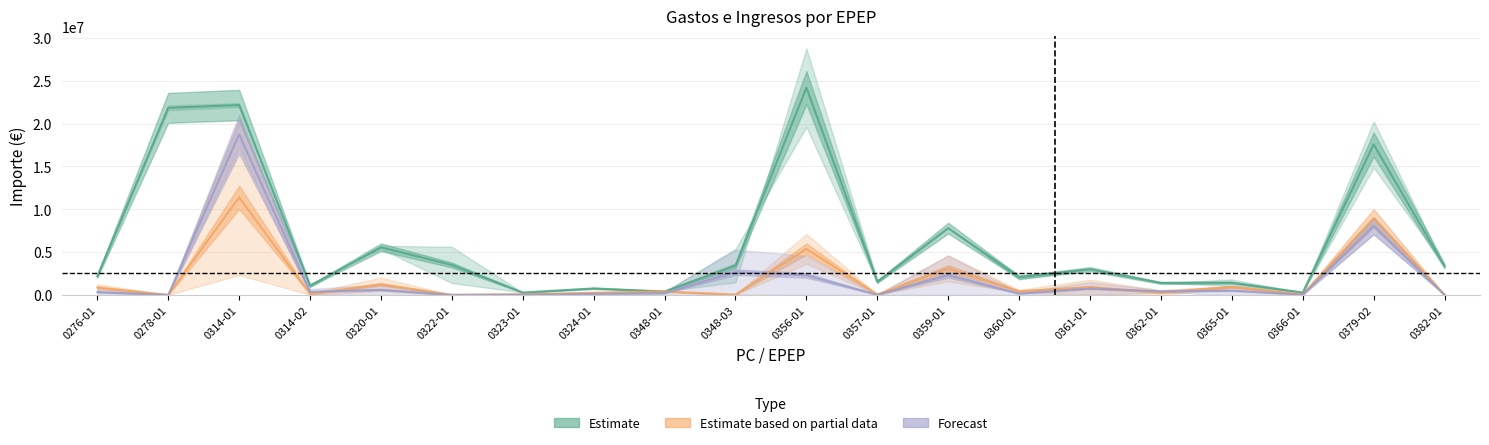

At which category does the chart reach its peak across all series?

0356-01